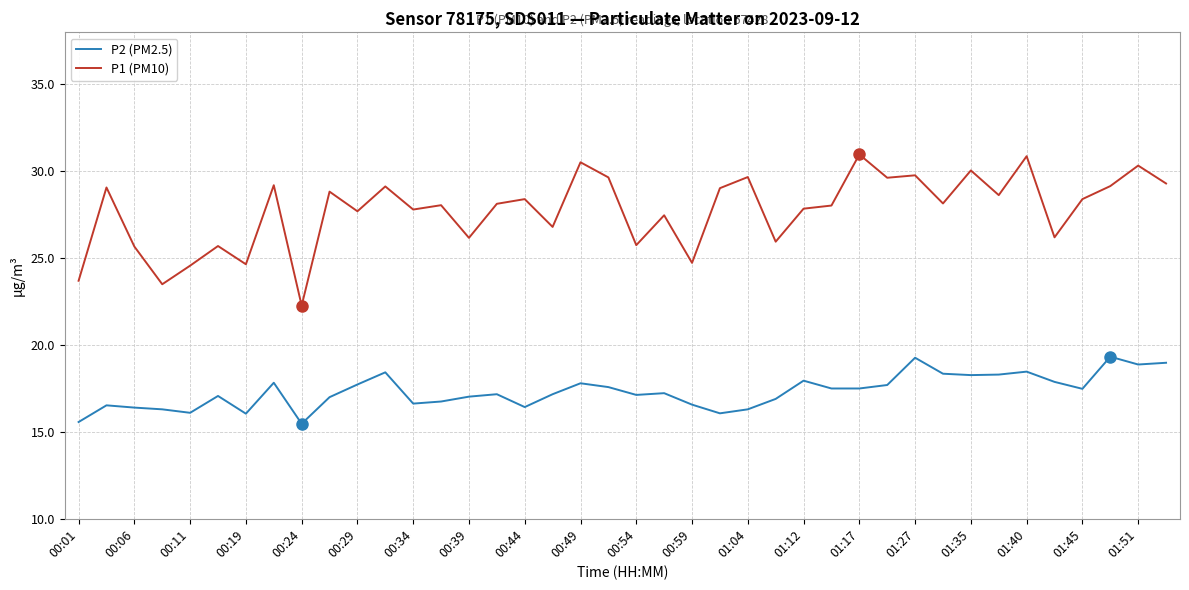

List the series in order of their overall mean, highest first.

P1 (PM10), P2 (PM2.5)